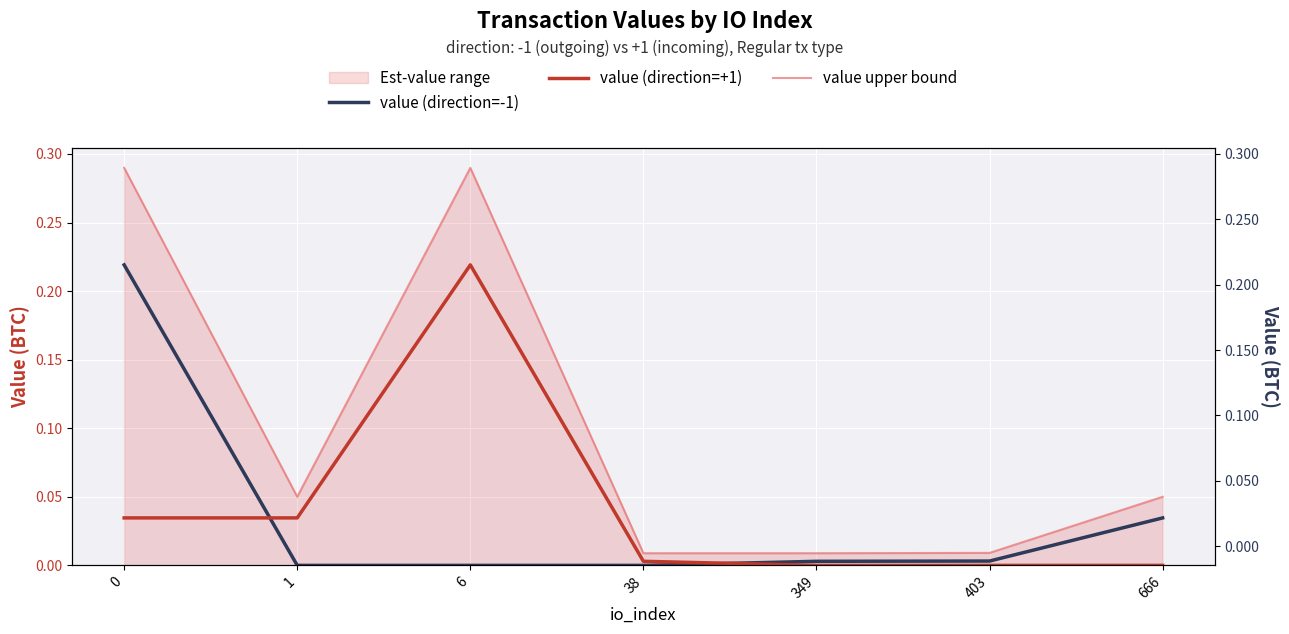

Where is value (direction=+1) nearest to the value 0?

349